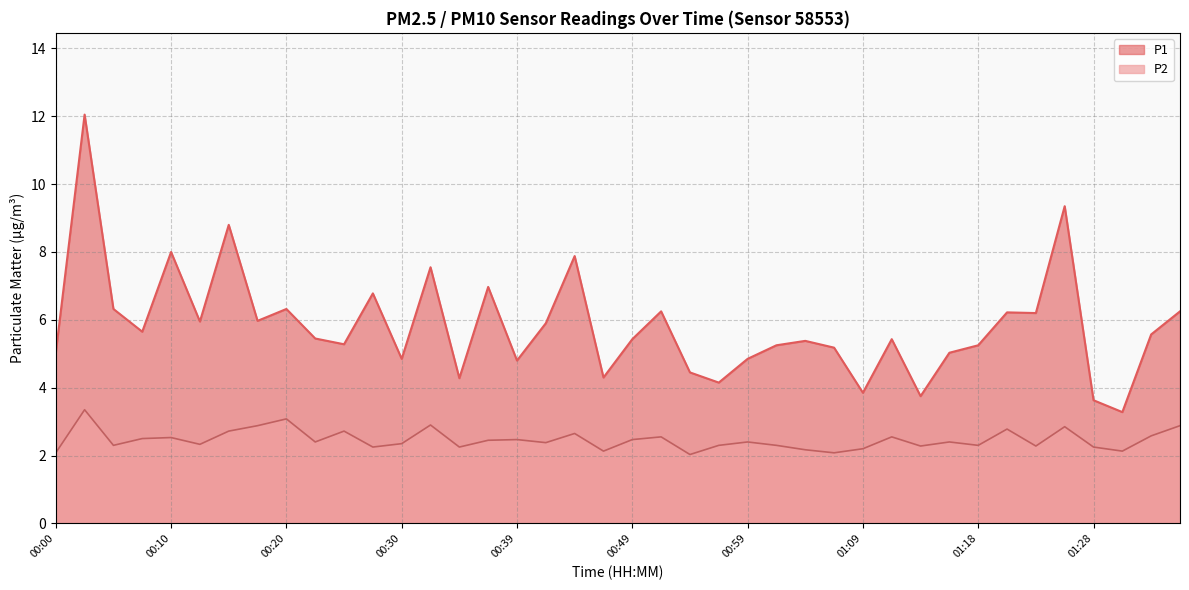

What is the highest value of the P2 series?

3.4